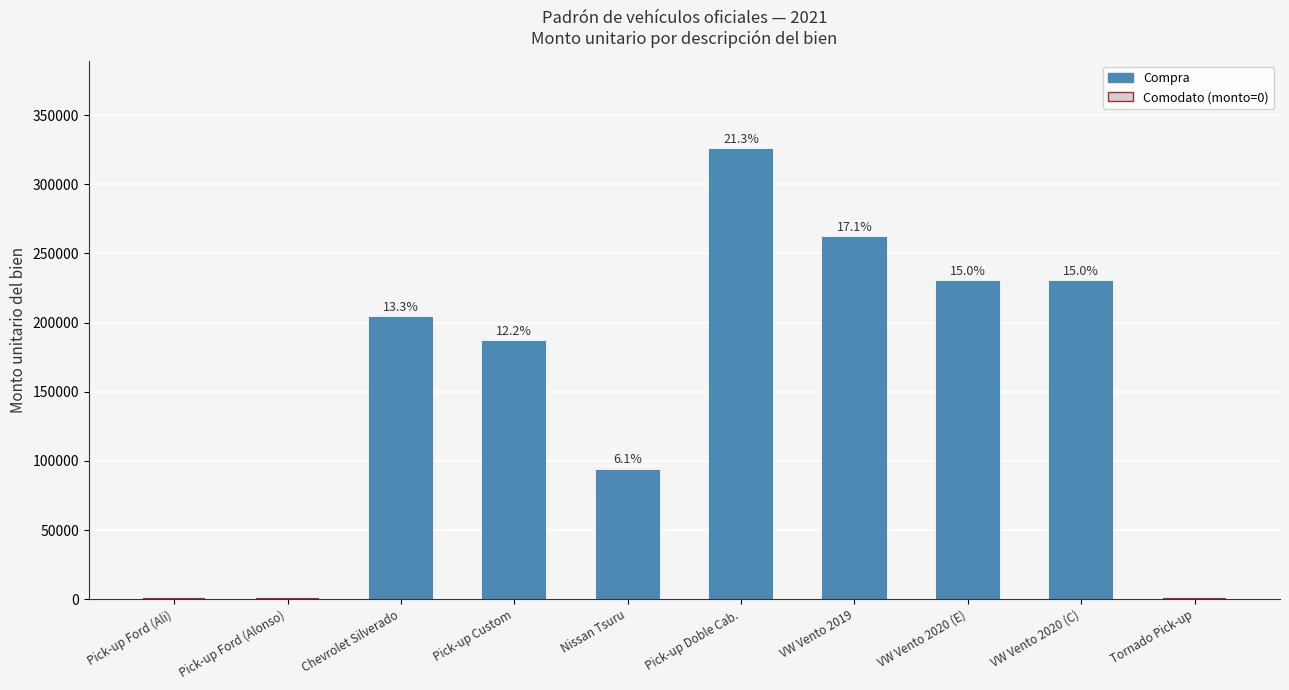

The chart shows a value of 156870 at Tornado Pick-up. True or false?

False